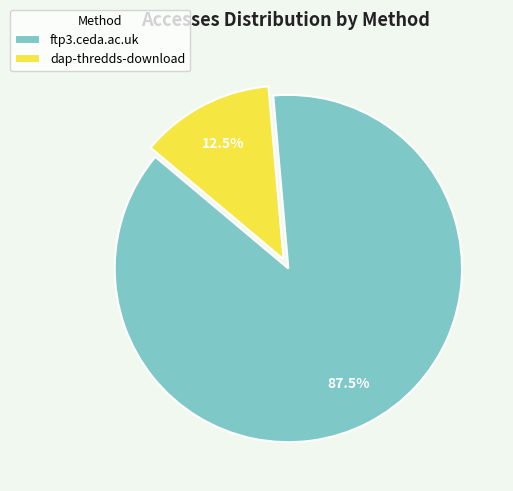

Which slice is the smallest?

dap-thredds-download